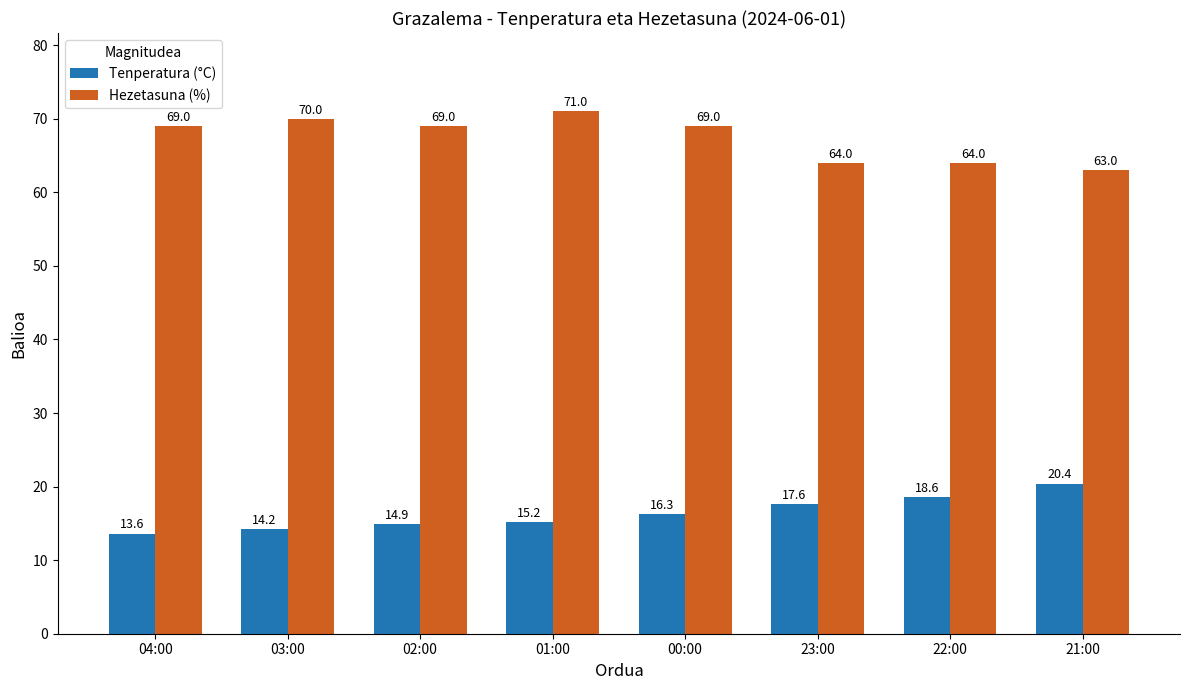

What is the difference between the highest and lowest values at 04:00?

55.4